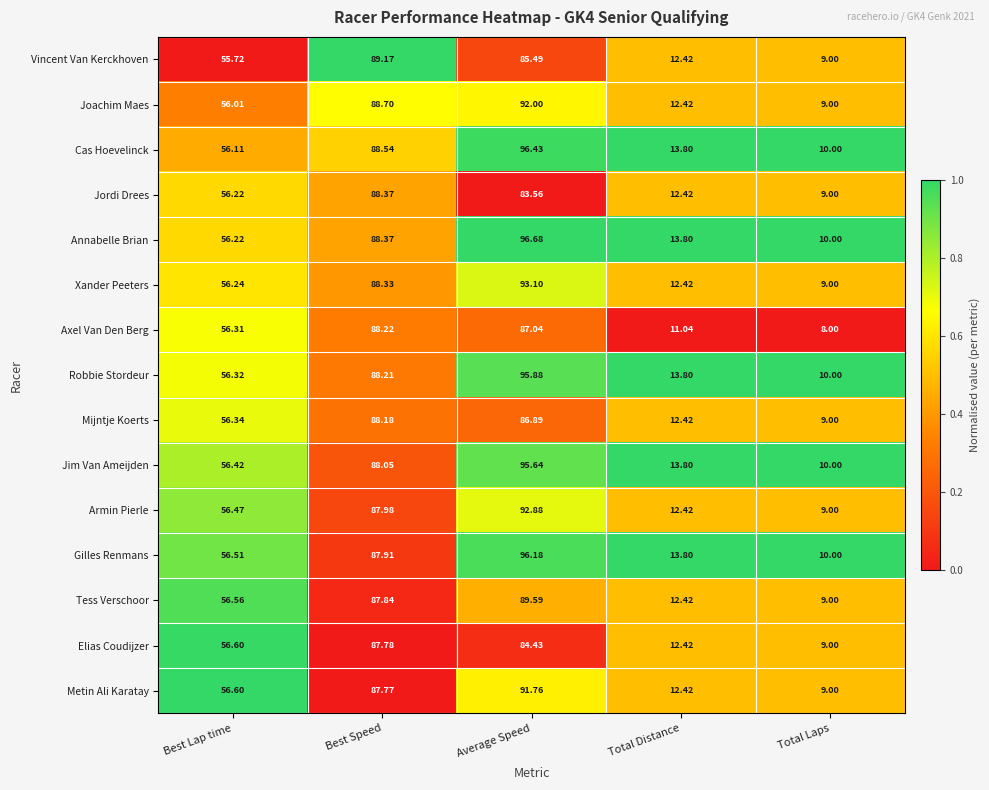

Where does the Cas Hoevelinck series first go above 56?

Best Lap time